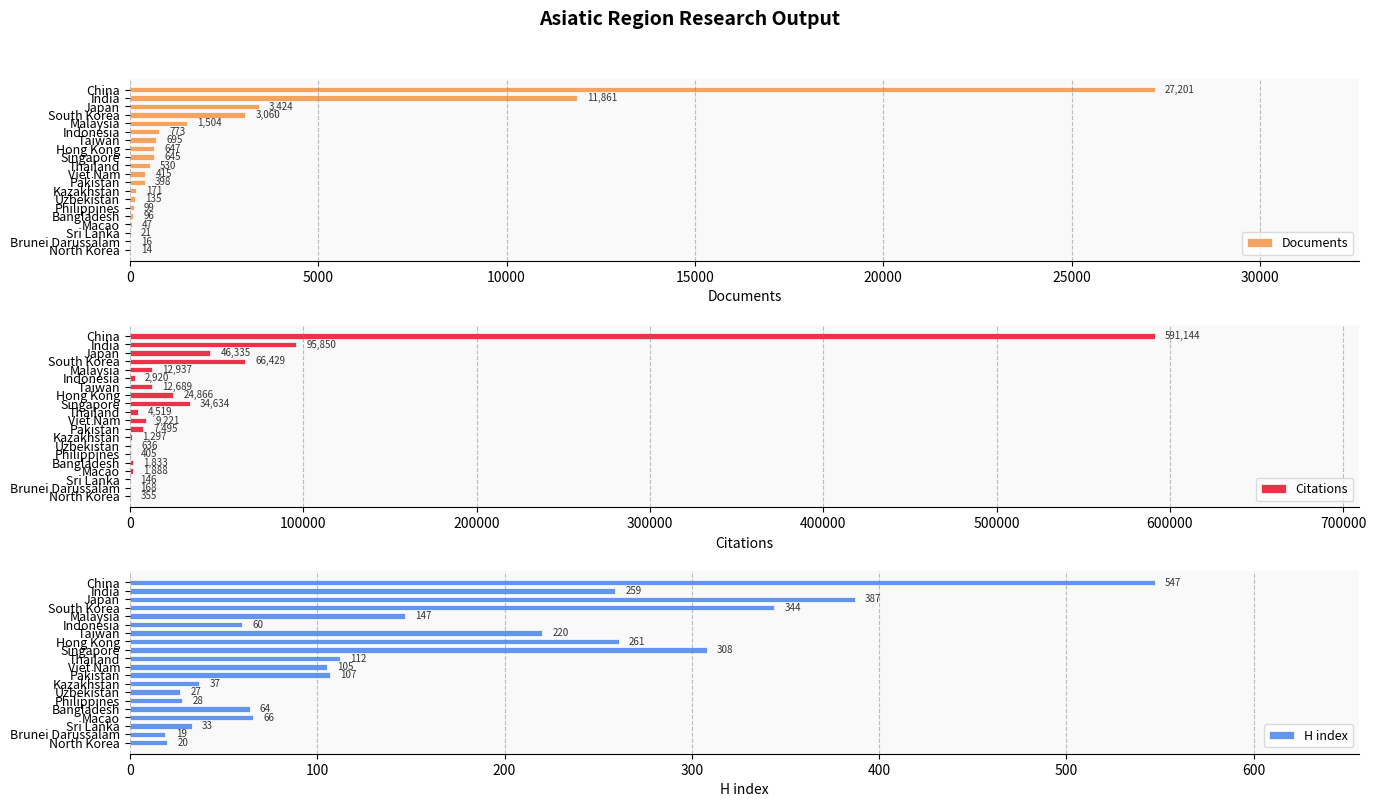

How many categories are shown in the chart?

20